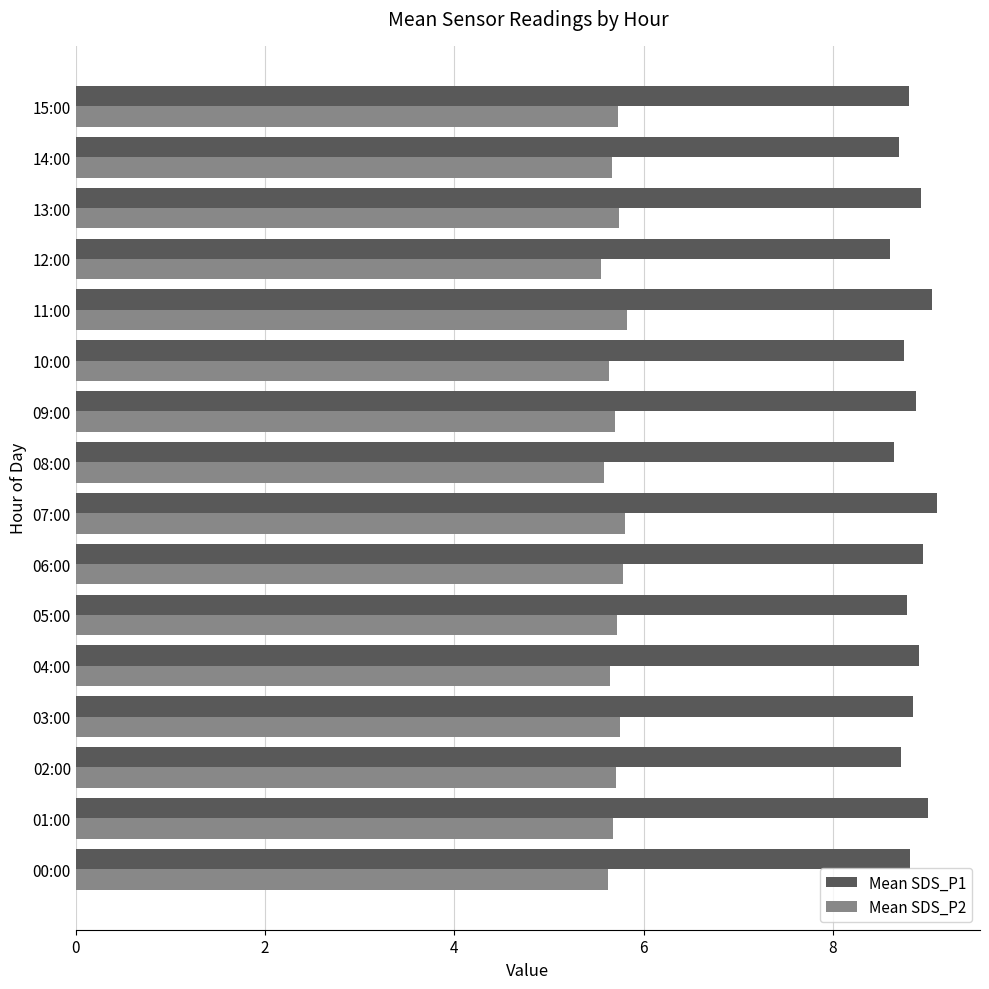

Which series has the widest spread of values?

Mean SDS_P1